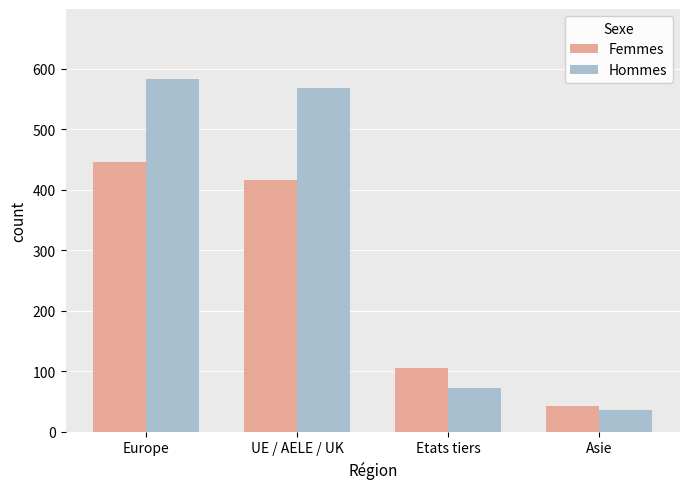

Which series has the largest range (max minus min)?

Hommes